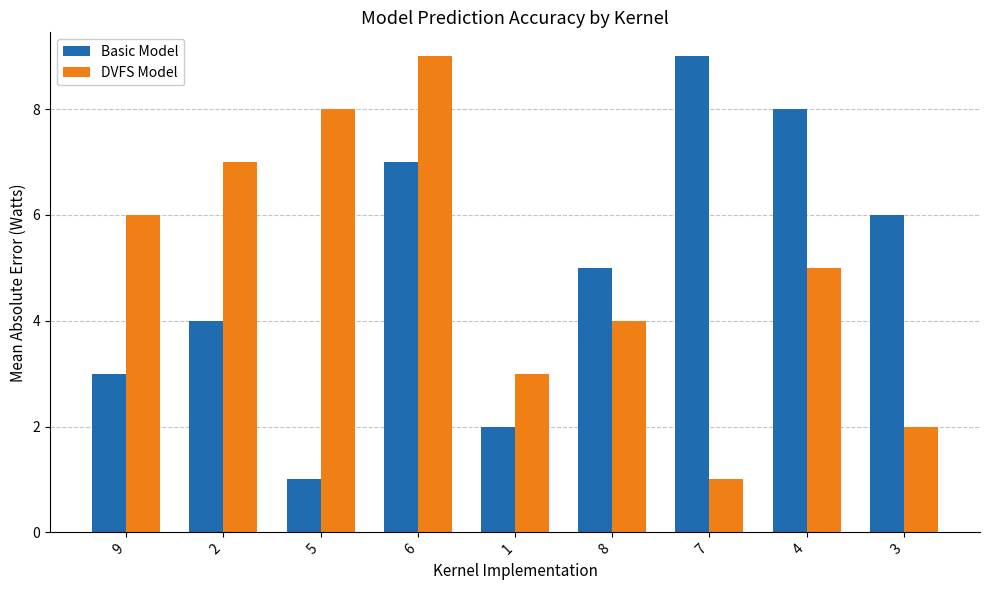

At which category is the sum across all series the highest?

6